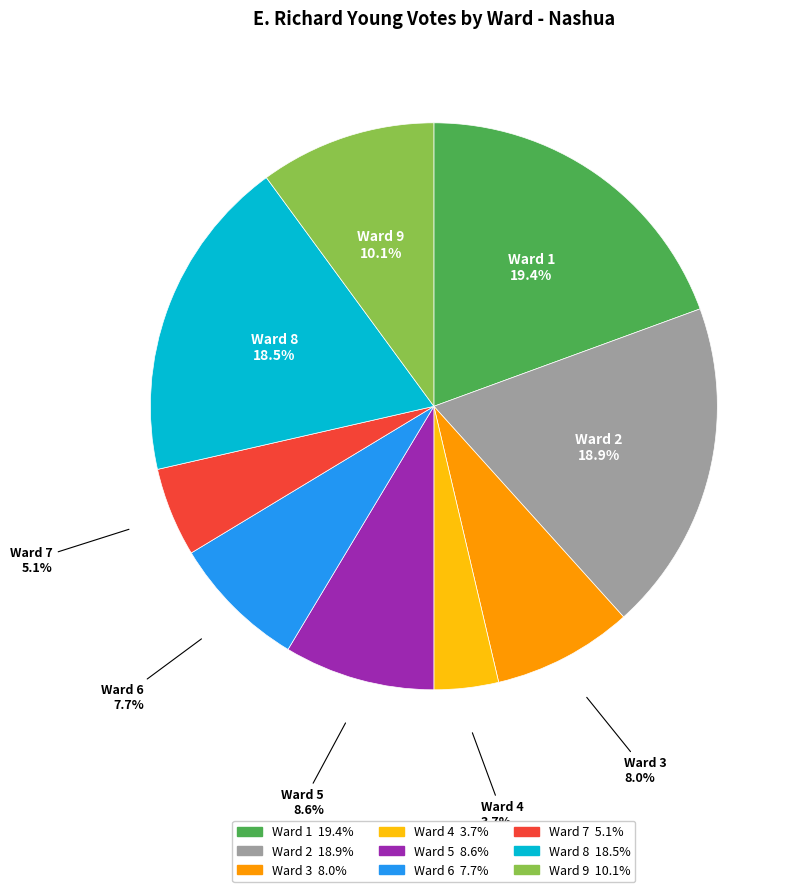

The Ward 2 slice represents 27% of the pie. True or false?

False